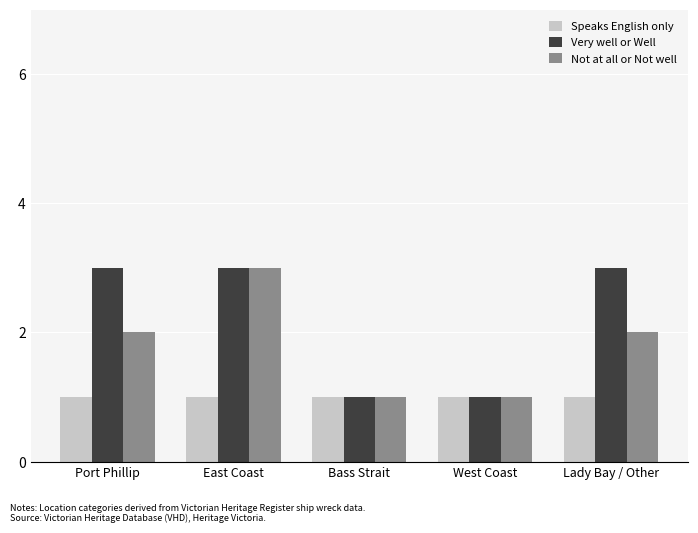

What is the difference between the maximum and minimum values in the Very well or Well series?

2